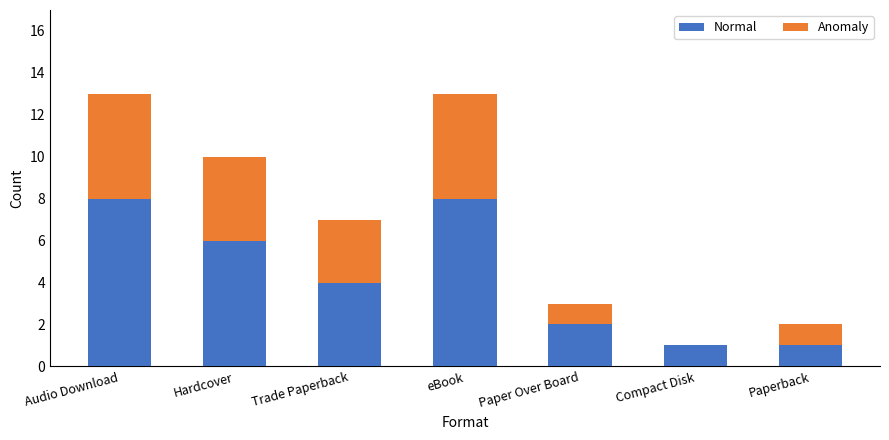

What is the average value of the Normal series?

4